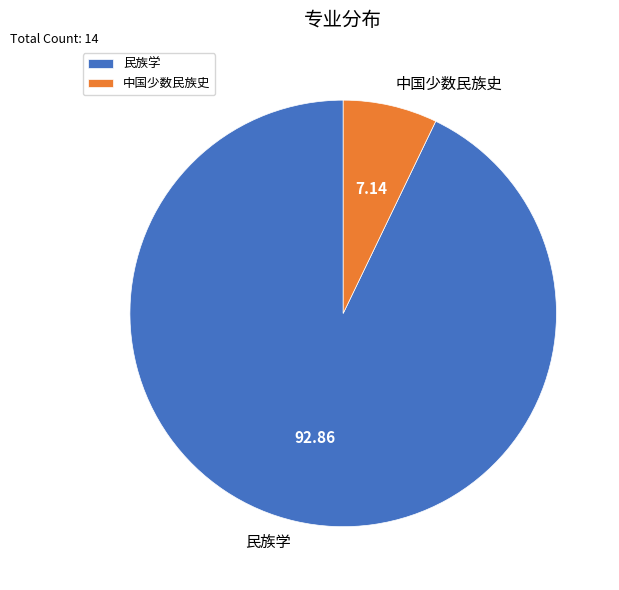

Between 民族学 and 中国少数民族史, which is larger?

民族学